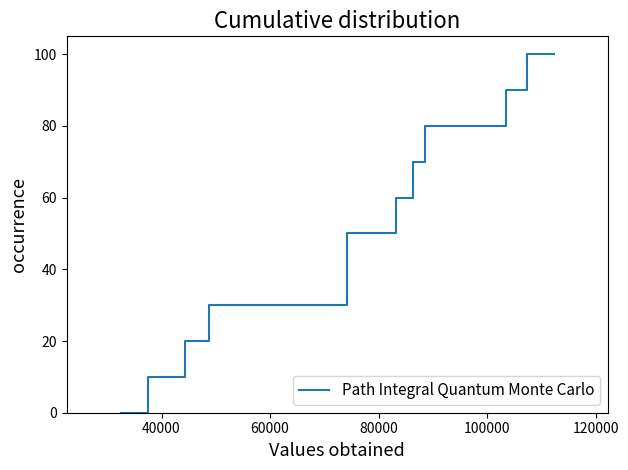

How many values are between 20 and 80?

14